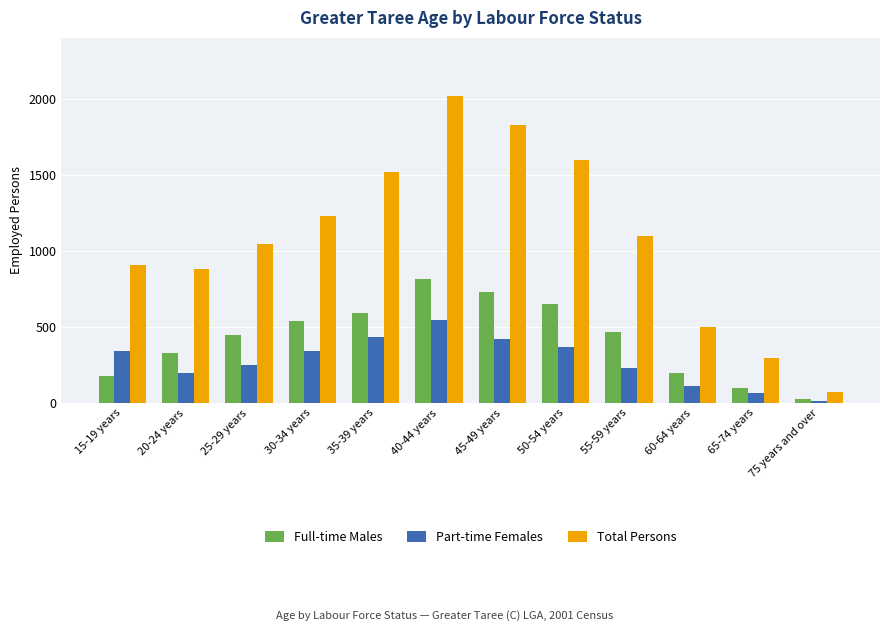

Does the chart contain stacked bars?

No